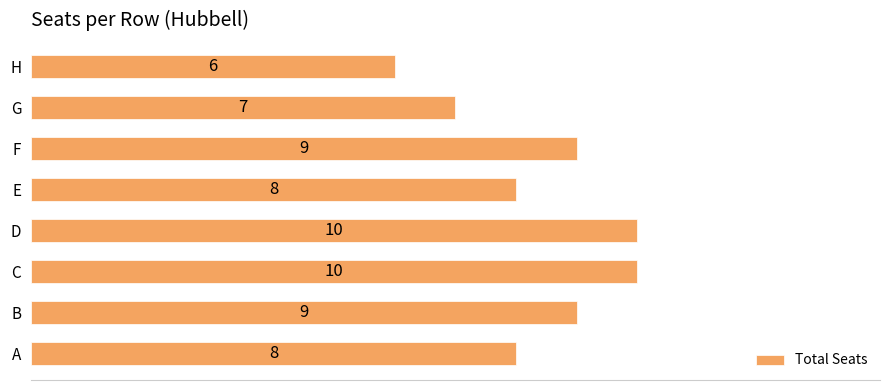

What is the difference between the second highest and second lowest values?

3